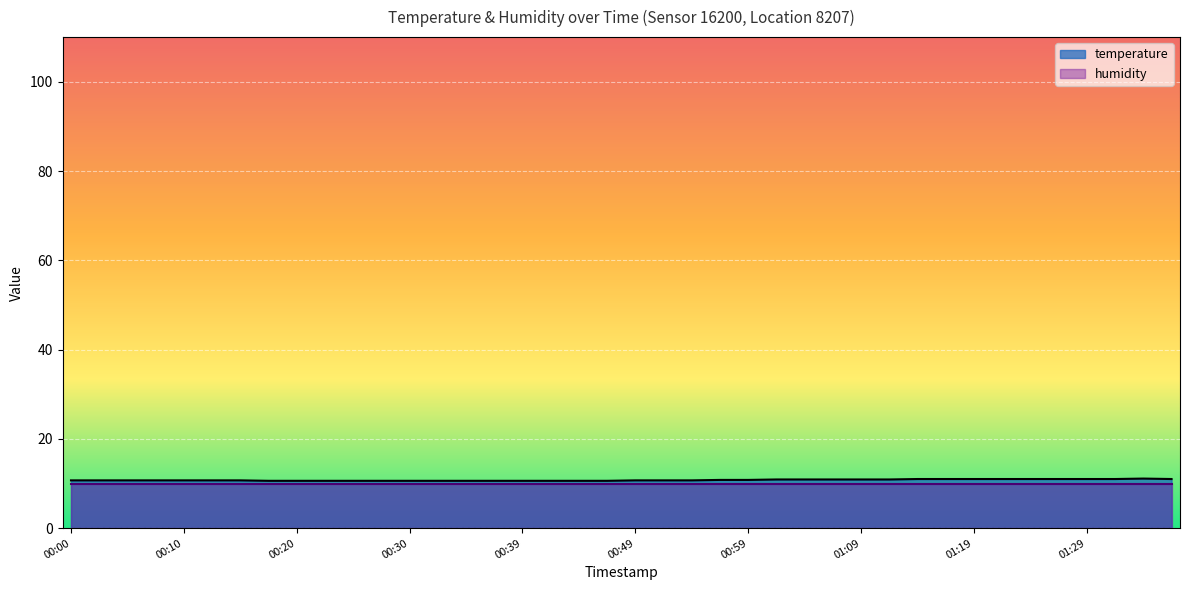

Reading left to right, extract all data points from this chart.

00:00=10.7	00:02=10.7	00:05=10.7	00:07=10.7	00:10=10.7	00:12=10.7	00:15=10.7	00:17=10.6	00:20=10.6	00:22=10.6	00:25=10.6	00:27=10.6	00:30=10.6	00:32=10.6	00:34=10.6	00:37=10.6	00:39=10.6	00:42=10.6	00:44=10.6	00:47=10.6	00:49=10.7	00:52=10.7	00:54=10.7	00:57=10.8	00:59=10.8	01:01=10.9	01:04=10.9	01:06=10.9	01:09=10.9	01:11=10.9	01:14=11.0	01:16=11.0	01:19=11.0	01:21=11.0	01:24=11.0	01:26=11.0	01:29=11.0	01:31=11.0	01:33=11.1	01:36=11.0